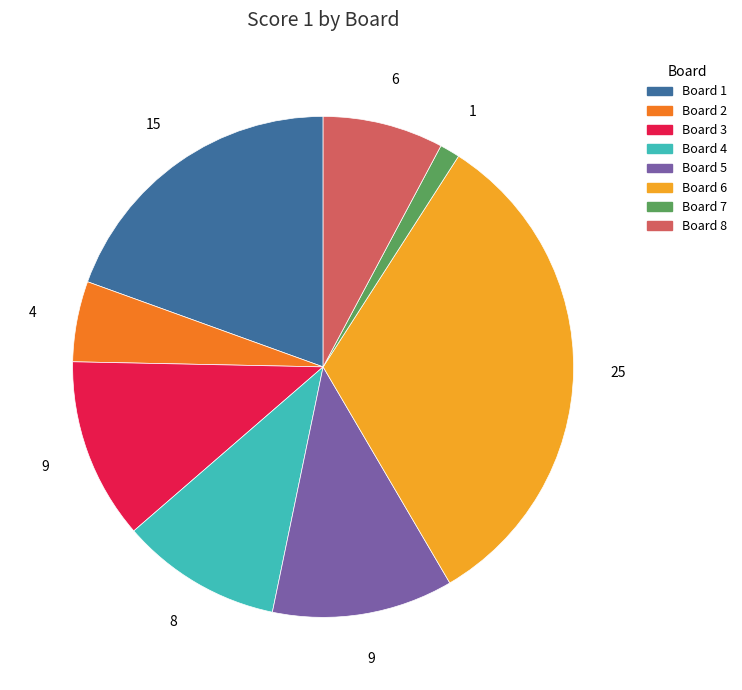

Is there any slice that represents more than half of the pie?

No